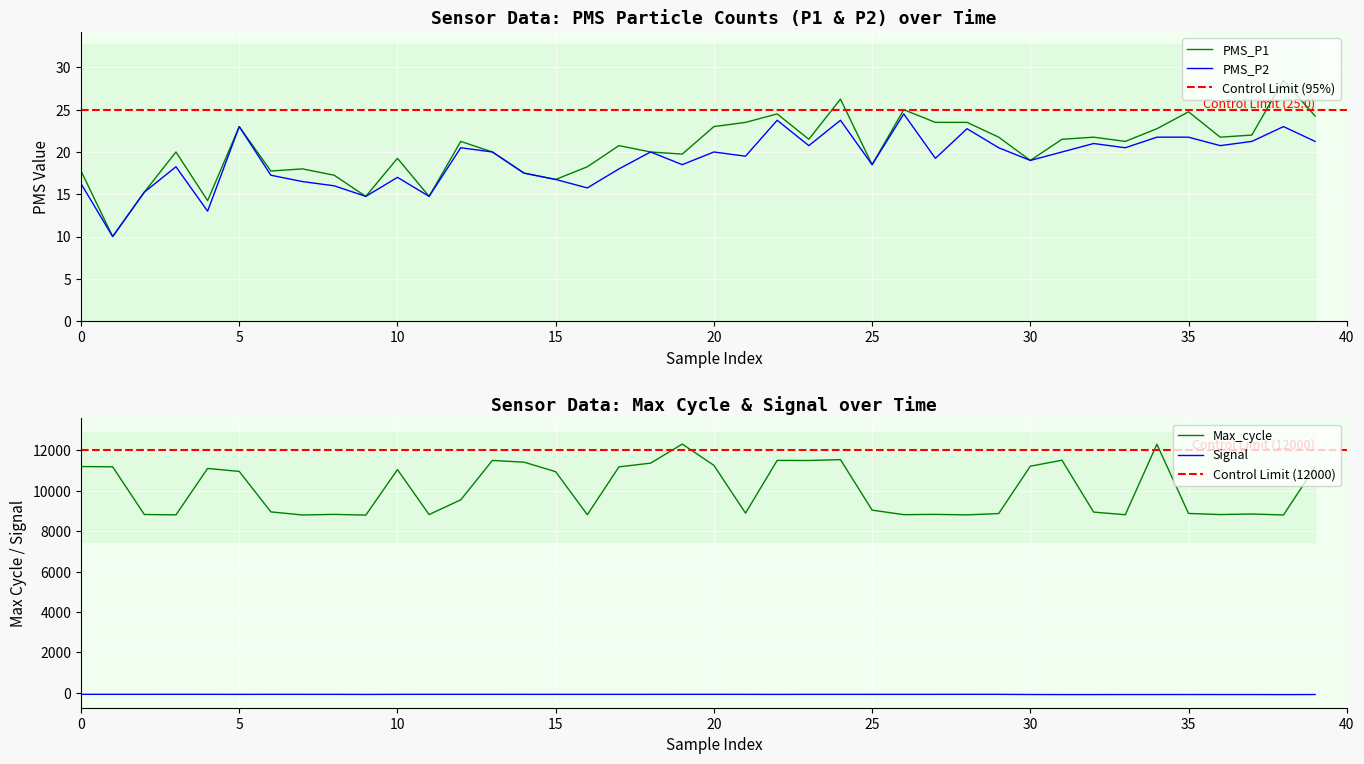

True or false: Max_cycle and Signal intersect in this chart.

False